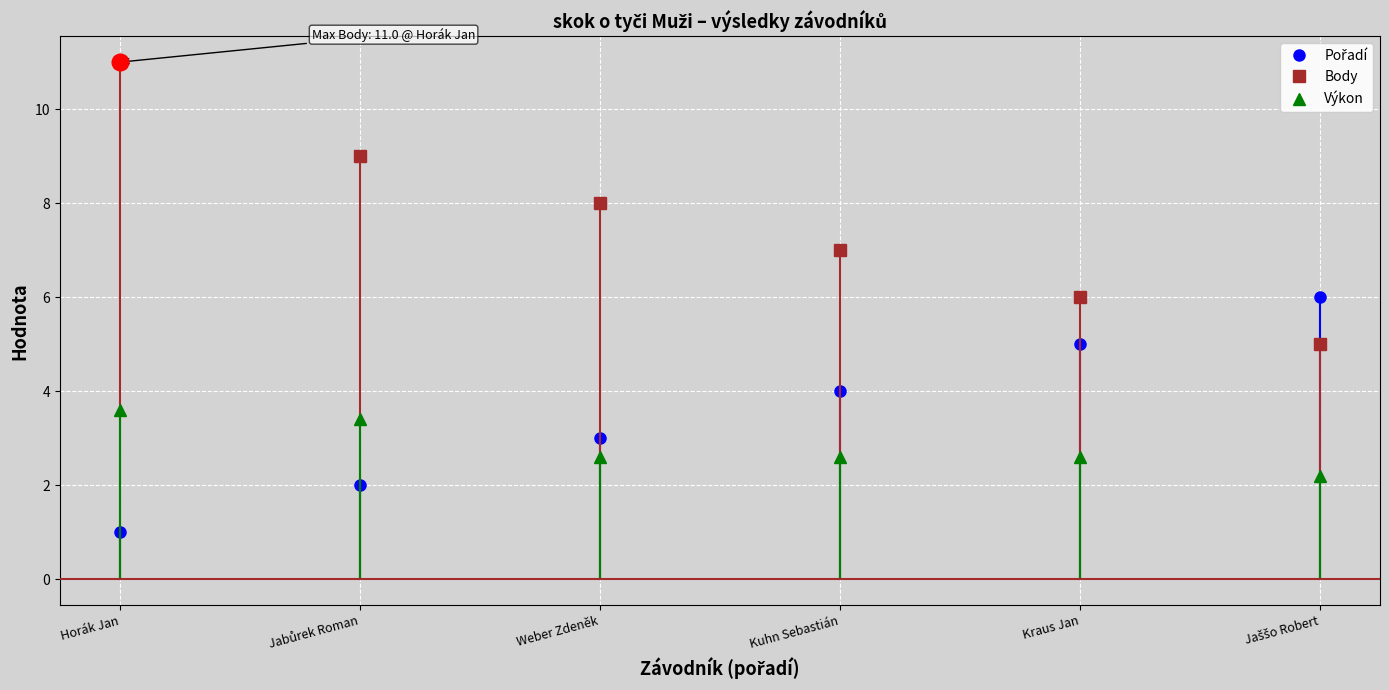

The Výkon series shows 4.0 at Weber Zdeněk. True or false?

False